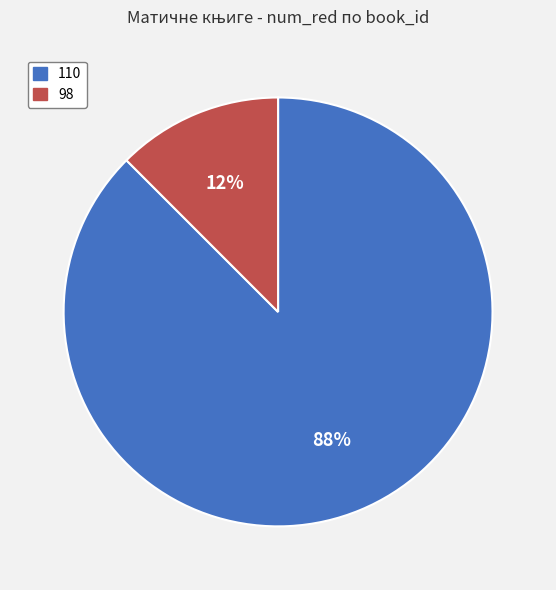

Is it true that 98 is 5% of the pie?

False